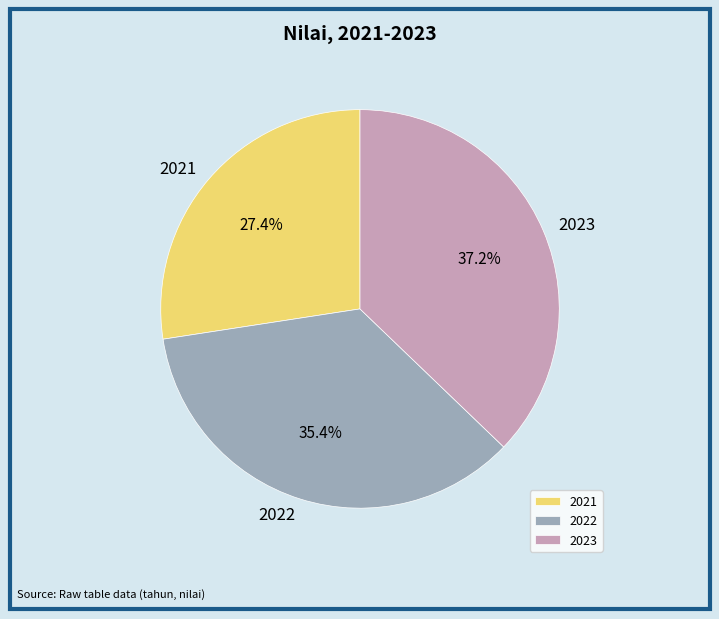

How many slices are in this pie chart?

3